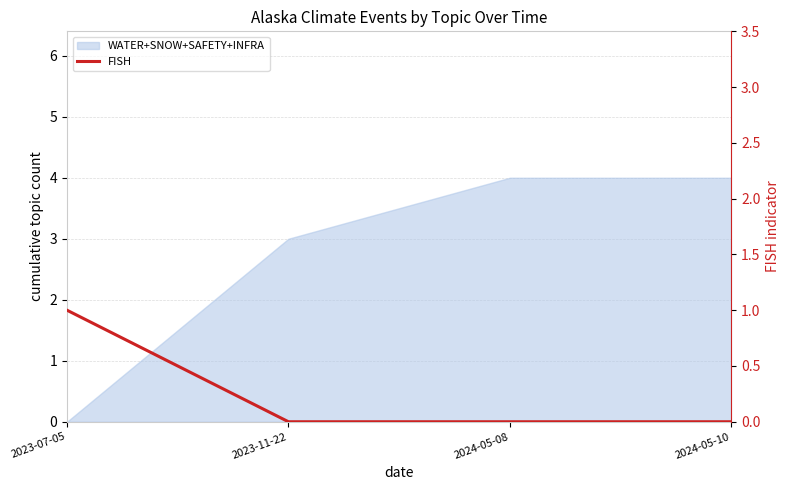

What is the label of the 1st point from the left?

2023-07-05